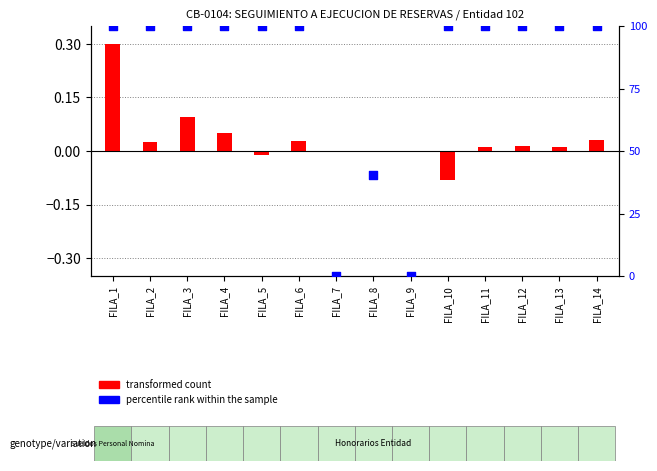

Which has a higher value, FILA_8 or FILA_3?

FILA_3